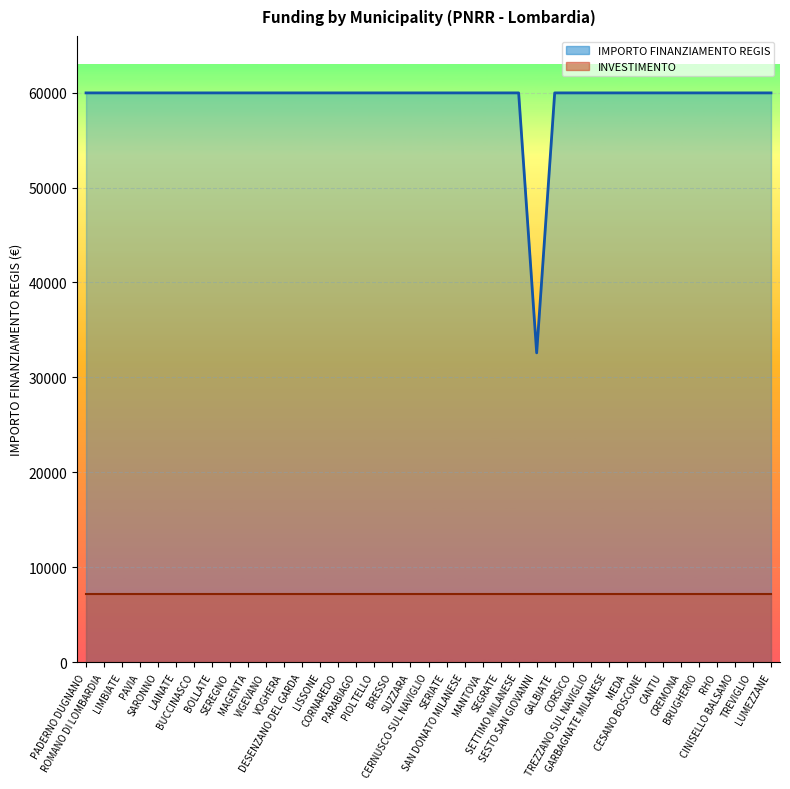

Reading left to right, what are all the values shown in this chart?

PADERNO DUGNANO=59966	ROMANO DI LOMBARDIA=59966	LIMBIATE=59966	PAVIA=59966	SARONNO=59966	LAINATE=59966	BUCCINASCO=59966	BOLLATE=59966	SEREGNO=59966	MAGENTA=59966	VIGEVANO=59966	VOGHERA=59966	DESENZANO DEL GARDA=59966	LISSONE=59966	CORNAREDO=59966	PARABIAGO=59966	PIOLTELLO=59966	BRESSO=59966	SUZZARA=59966	CERNUSCO SUL NAVIGLIO=59966	SERIATE=59966	SAN DONATO MILANESE=59966	MANTOVA=59966	SEGRATE=59966	SETTIMO MILANESE=59966	SESTO SAN GIOVANNI=32589	GALBIATE=59966	CORSICO=59966	TREZZANO SUL NAVIGLIO=59966	GARBAGNATE MILANESE=59966	MEDA=59966	CESANO BOSCONE=59966	CANTU=59966	CREMONA=59966	BRUGHERIO=59966	RHO=59966	CINISELLO BALSAMO=59966	TREVIGLIO=59966	LUMEZZANE=59966